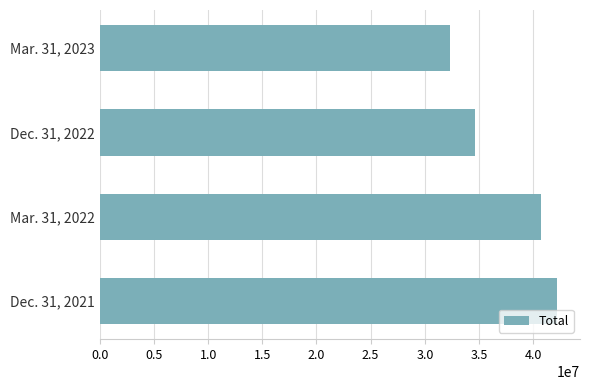

What is the difference between the maximum and second lowest values?

7567424